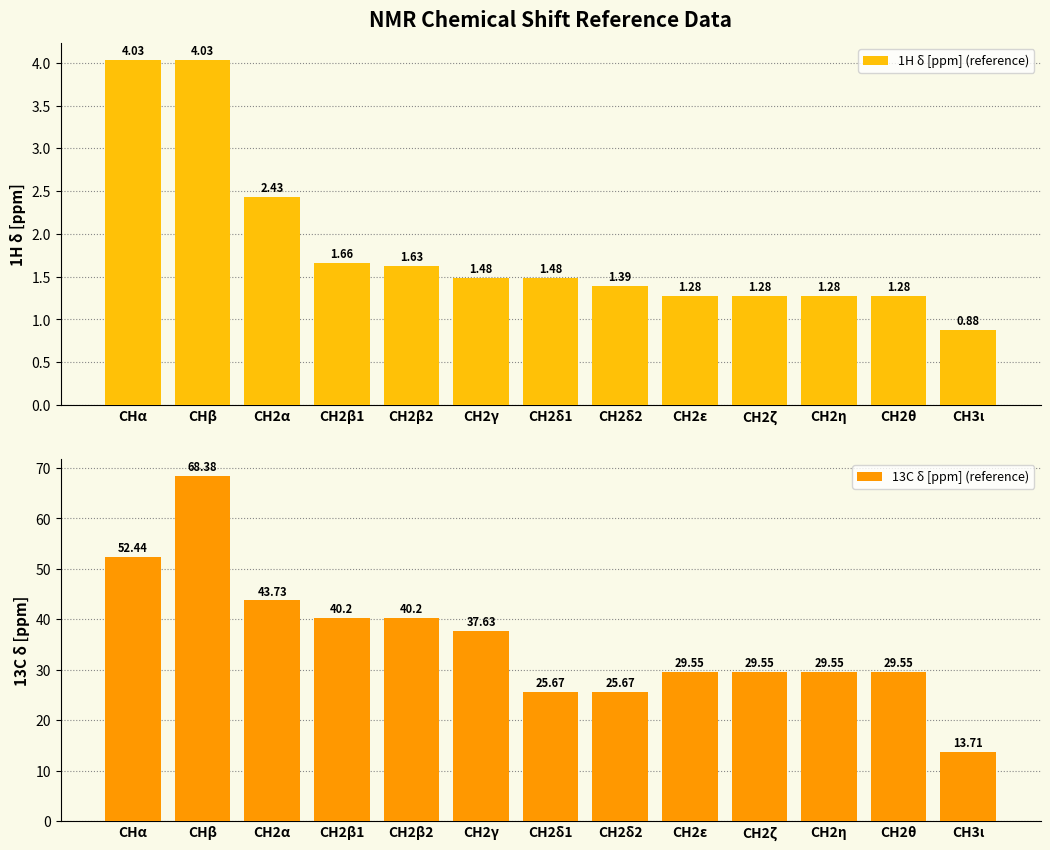

What is the value of the 1H δ [ppm] (reference) bar at the 1st from the left?

4.0